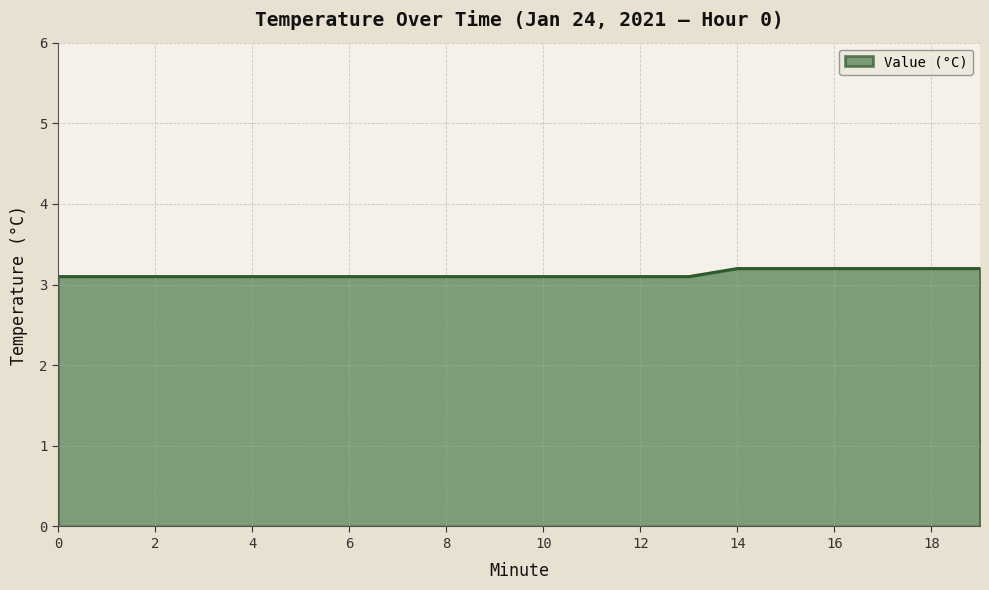

What is the smallest value displayed?

3.1